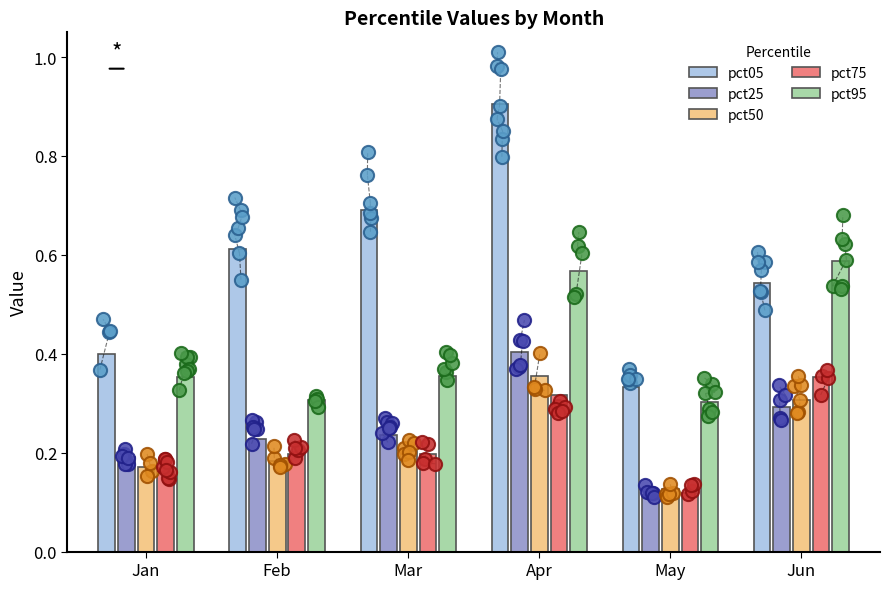

Which series has the widest spread of Y values?

pct05